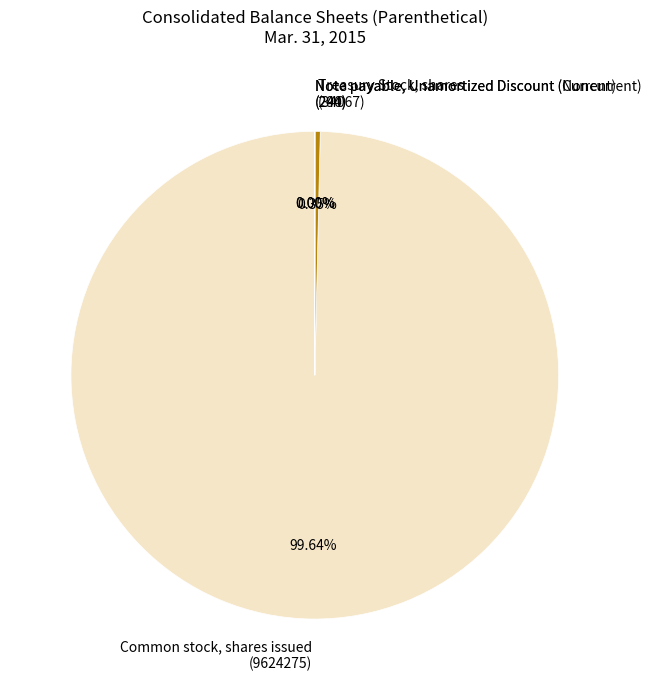

Does any single category account for the majority?

Yes